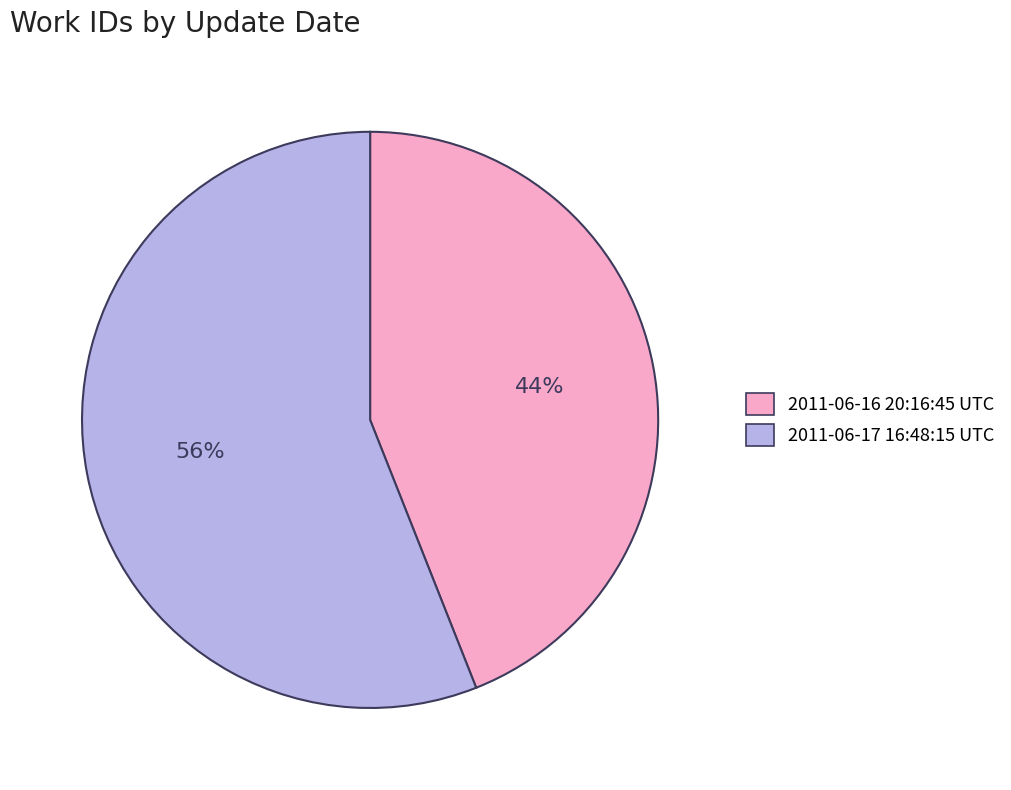

Does 2011-06-17 16:48:15 UTC account for over 50% of the chart?

Yes